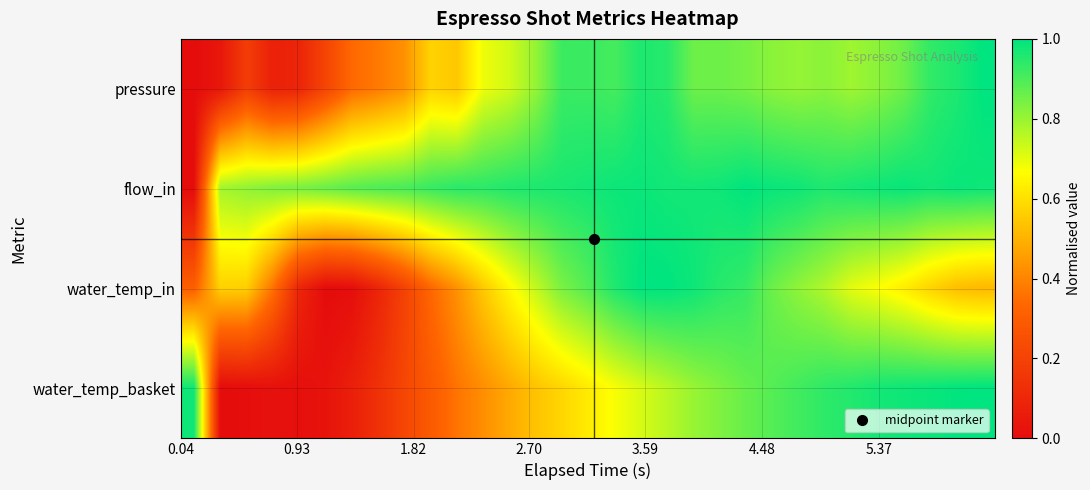

Which series has the largest total across all categories?

flow_in